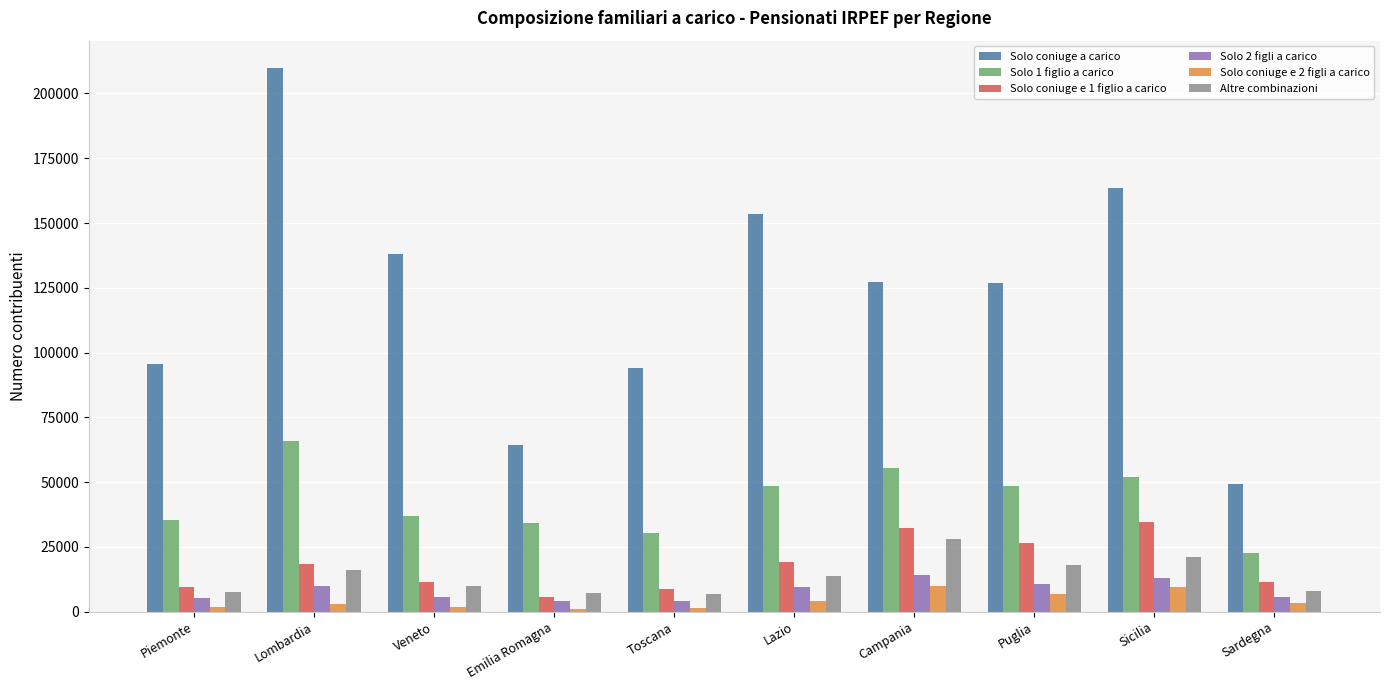

What are all the series names shown in the legend?

Solo coniuge a carico, Solo 1 figlio a carico, Solo coniuge e 1 figlio a carico, Solo 2 figli a carico, Solo coniuge e 2 figli a carico, Altre combinazioni